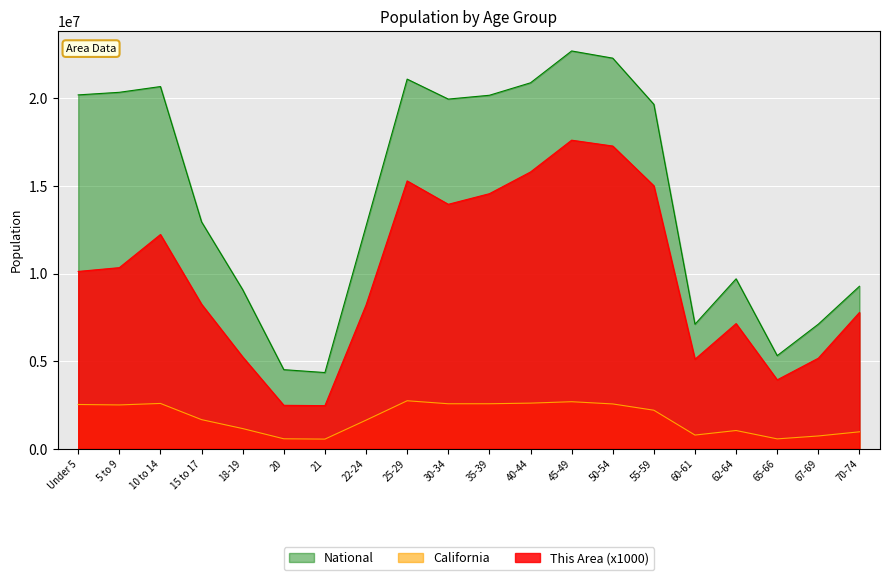

At 18-19, list the series in order from largest to smallest.

National, This Area (x1000), California